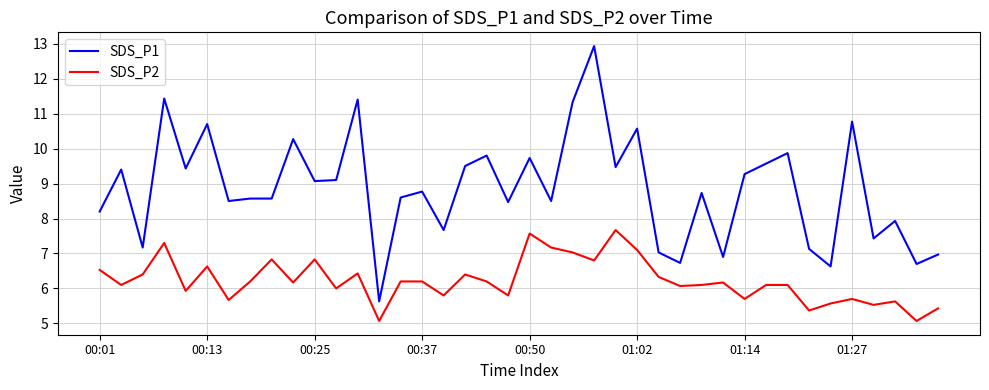

List the series in order of their peak value, highest first.

SDS_P1, SDS_P2